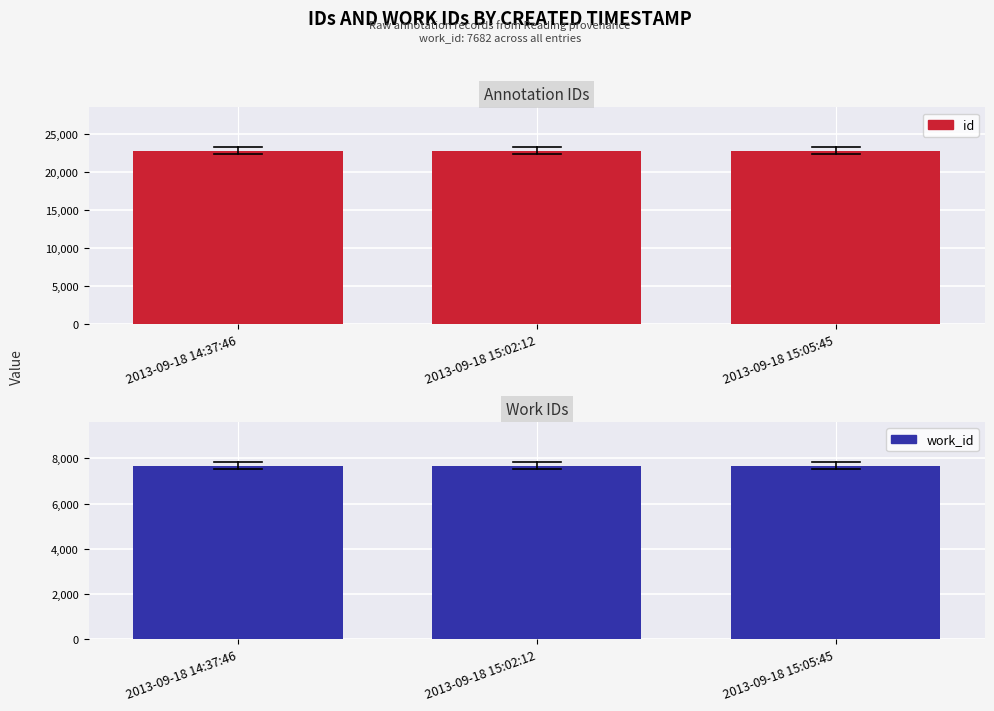

At 2013-09-18 14:37:46, list the series in order from smallest to largest.

work_id, id